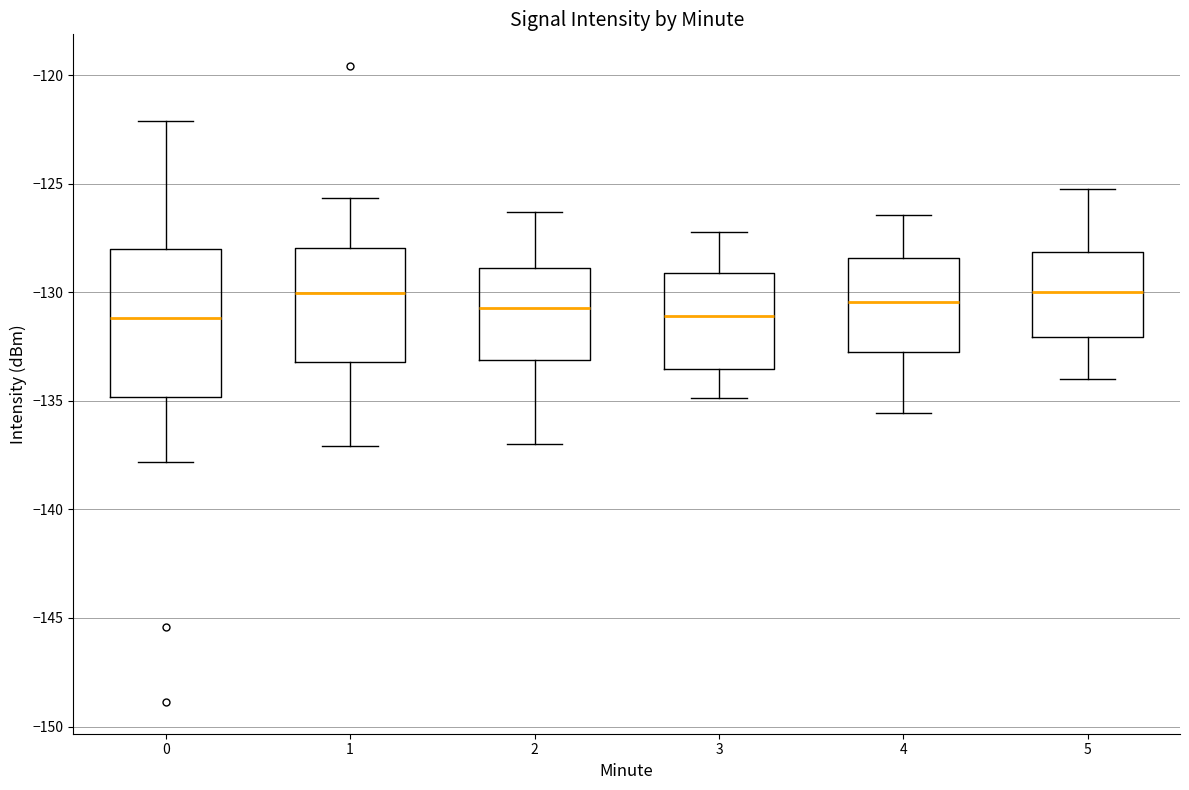

Reading left to right, read every box against the y-axis: the position of its median line, the range the box covers, and the ends of its whiskers. The values are not printed on the chart, so give them approximately, as read against the axis.

0: median -131.0, box -135.0 to -128.0, whiskers -138.0 to -122.0
1: median -130.0, box -133.0 to -128.0, whiskers -137.0 to -125.5
2: median -130.5, box -133.0 to -129.0, whiskers -137.0 to -126.5
3: median -131.0, box -133.5 to -129.0, whiskers -135.0 to -127.0
4: median -130.5, box -133.0 to -128.5, whiskers -135.5 to -126.5
5: median -130.0, box -132.0 to -128.0, whiskers -134.0 to -125.0